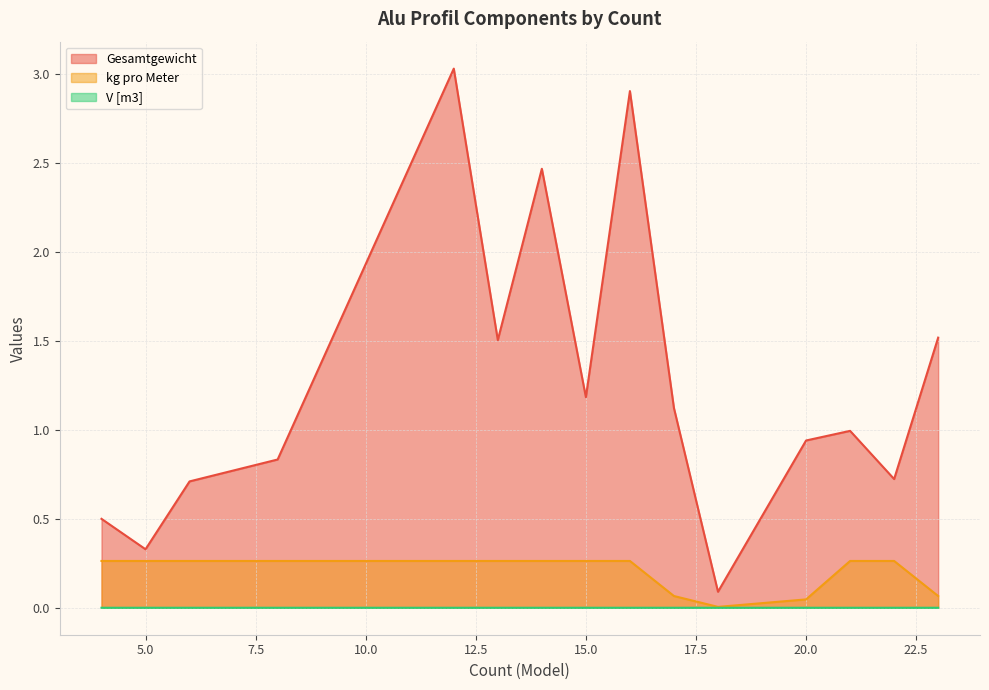

Between 15.0 and 20.0, which series saw the biggest shift?

Gesamtgewicht